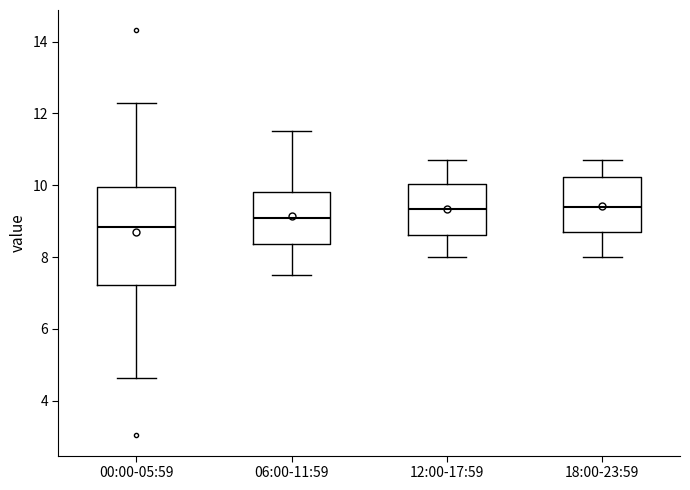

Reading left to right, read every box against the y-axis: the position of its median line, the range the box covers, and the ends of its whiskers. The values are not printed on the chart, so give them approximately, as read against the axis.

00:00-05:59: median 8.8, box 7.2 to 10.0, whiskers 4.6 to 12.4
06:00-11:59: median 9.2, box 8.4 to 9.8, whiskers 7.6 to 11.6
12:00-17:59: median 9.4, box 8.6 to 10.0, whiskers 8.0 to 10.8
18:00-23:59: median 9.4, box 8.8 to 10.2, whiskers 8.0 to 10.8